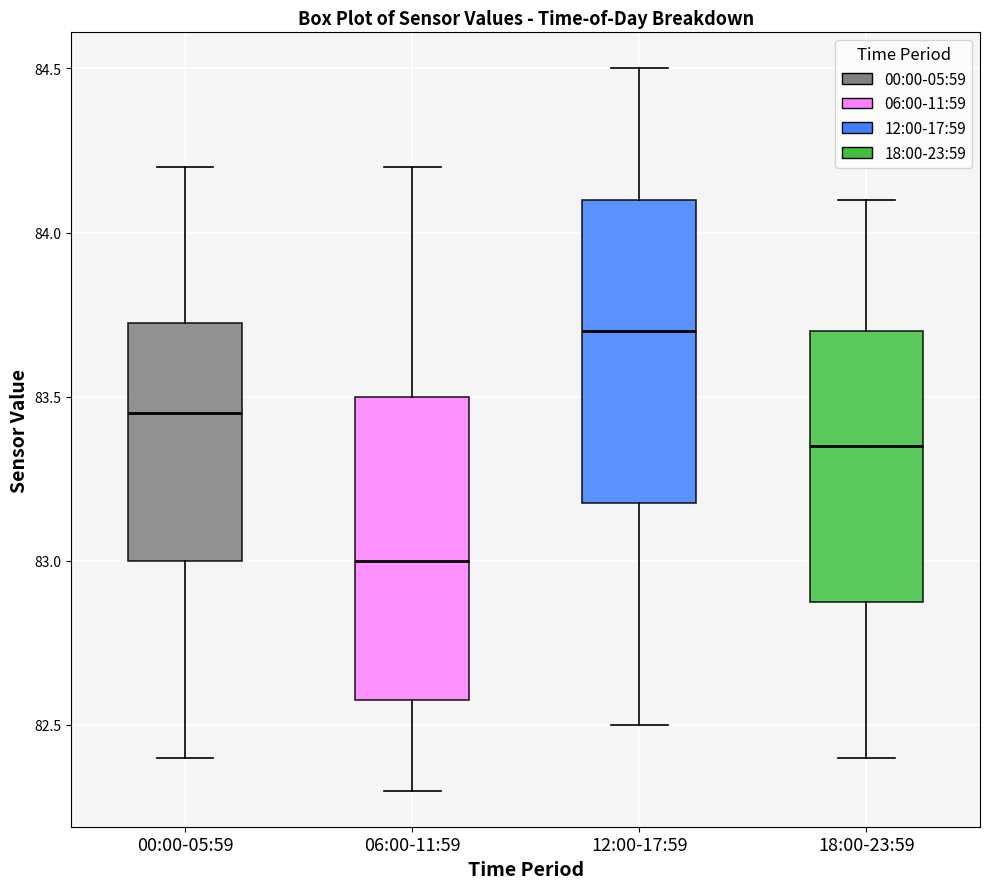

Which box has the highest median line?

12:00-17:59